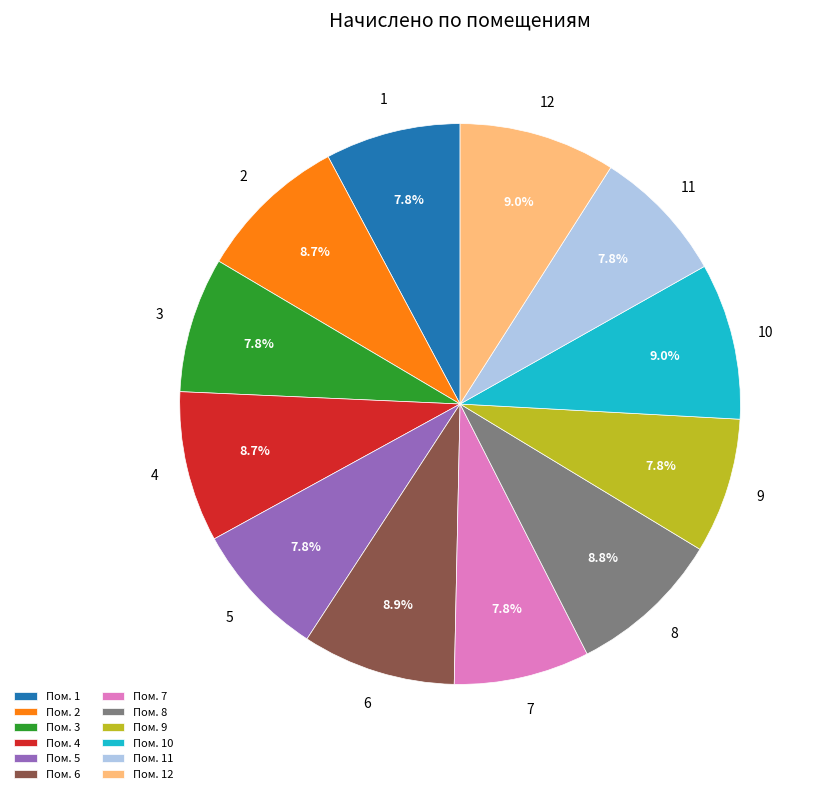

Is there a majority slice in this chart?

No